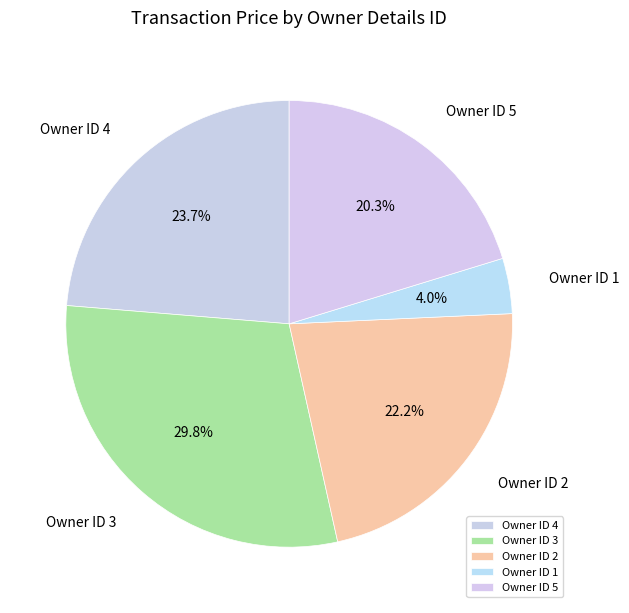

Which slice is the largest?

Owner ID 3